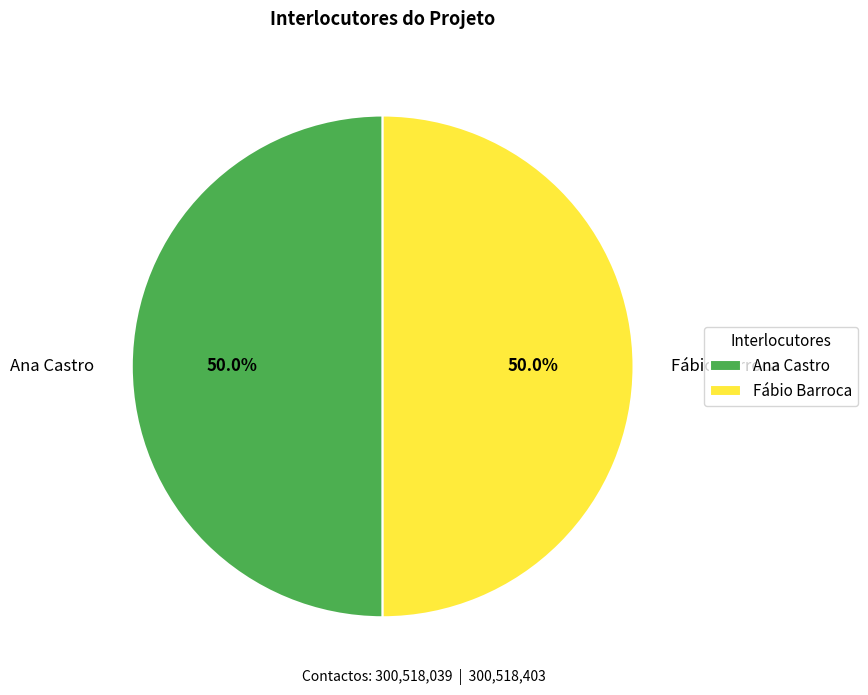

The Fábio Barroca slice represents 62% of the pie. True or false?

False